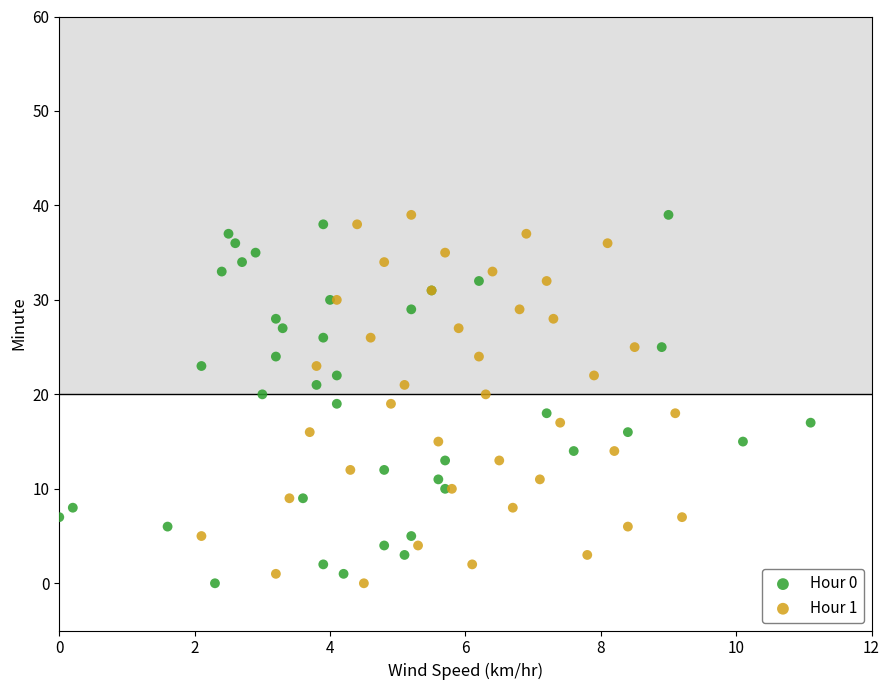

What are all the series names shown in the legend?

Hour 0, Hour 1